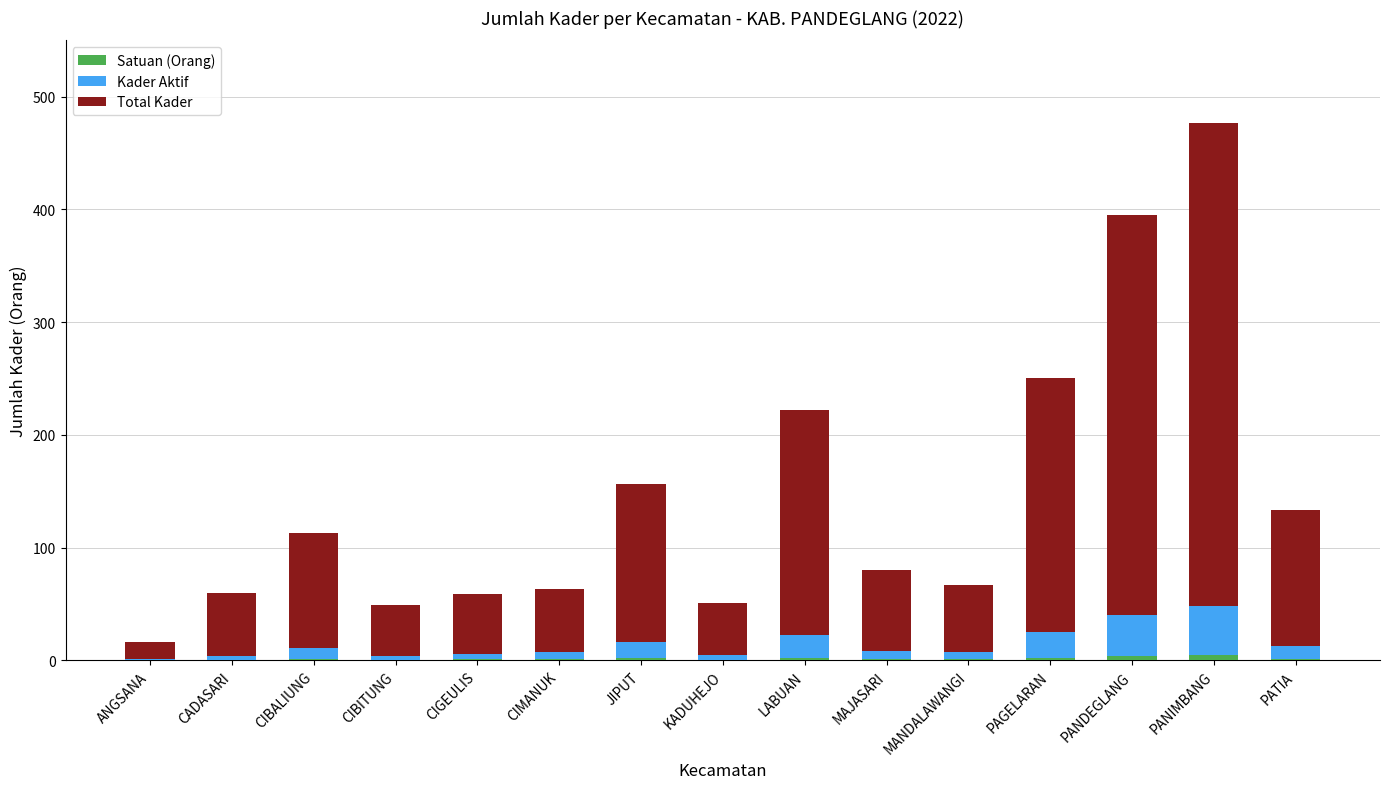

At which category is the sum across all series the highest?

PANIMBANG